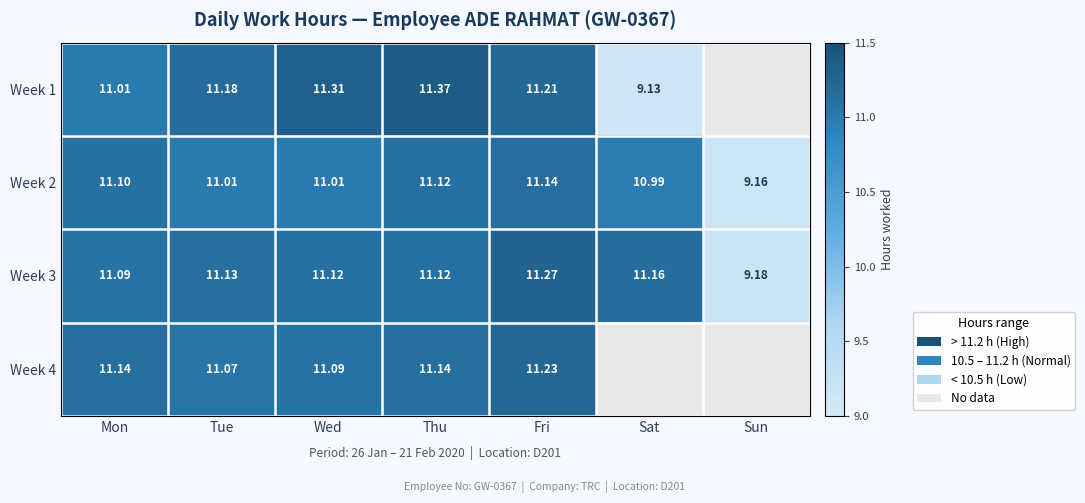

What is the difference between the maximum and second lowest values in the Week 3 series?

0.2